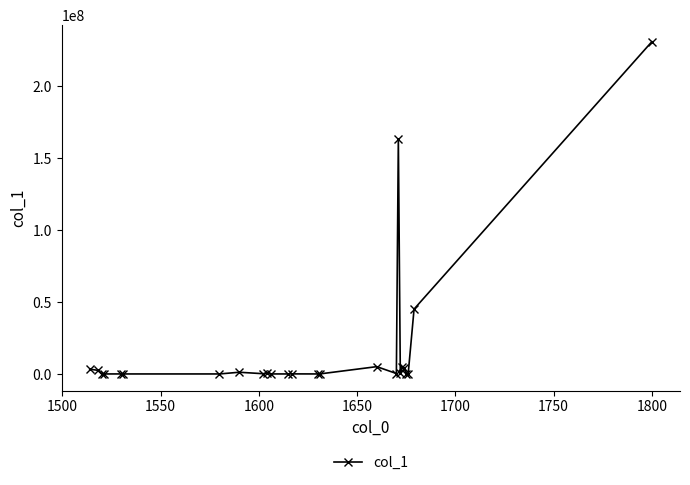

What is the sum of all values?

462215763.8